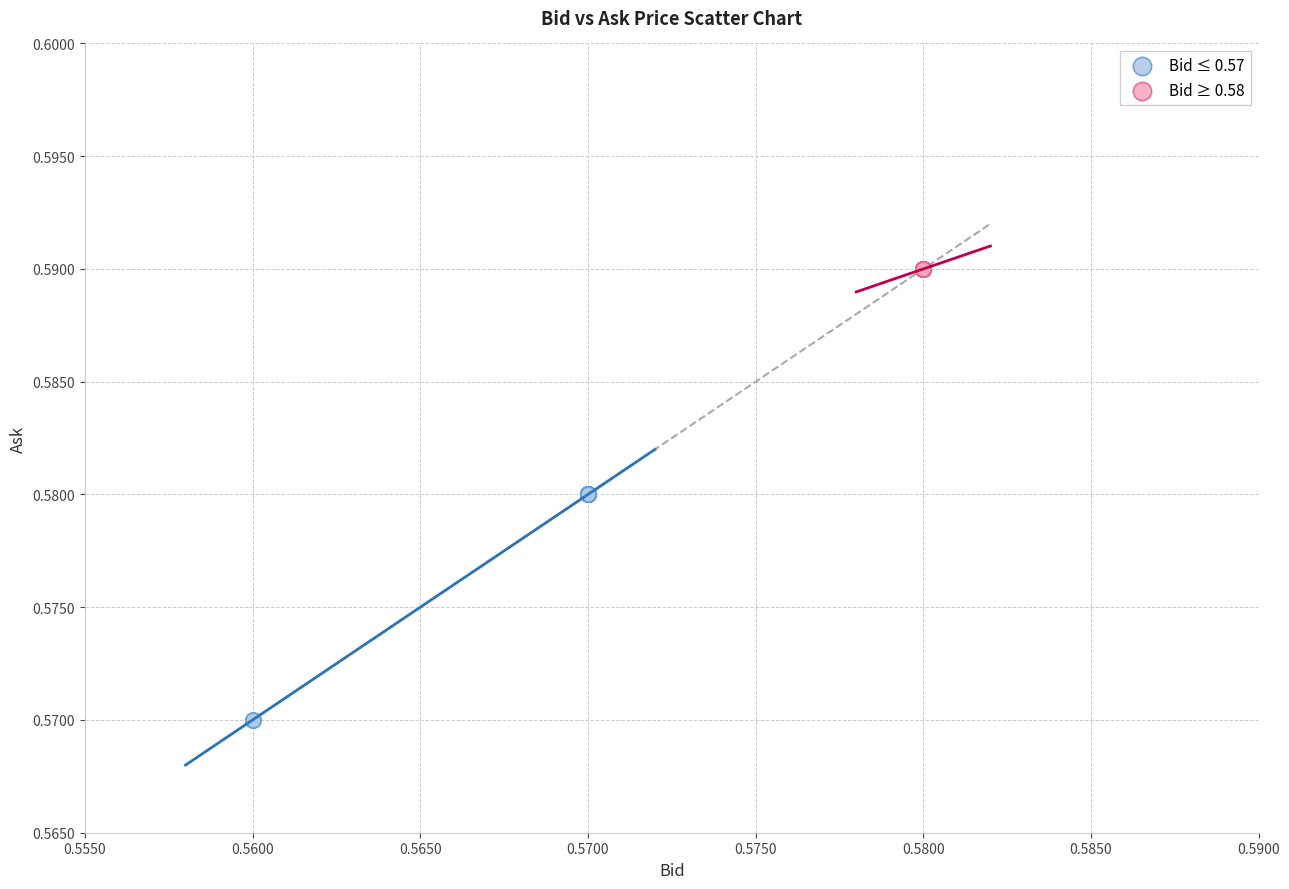

Which series contains the lowest Y value?

Bid ≤ 0.57